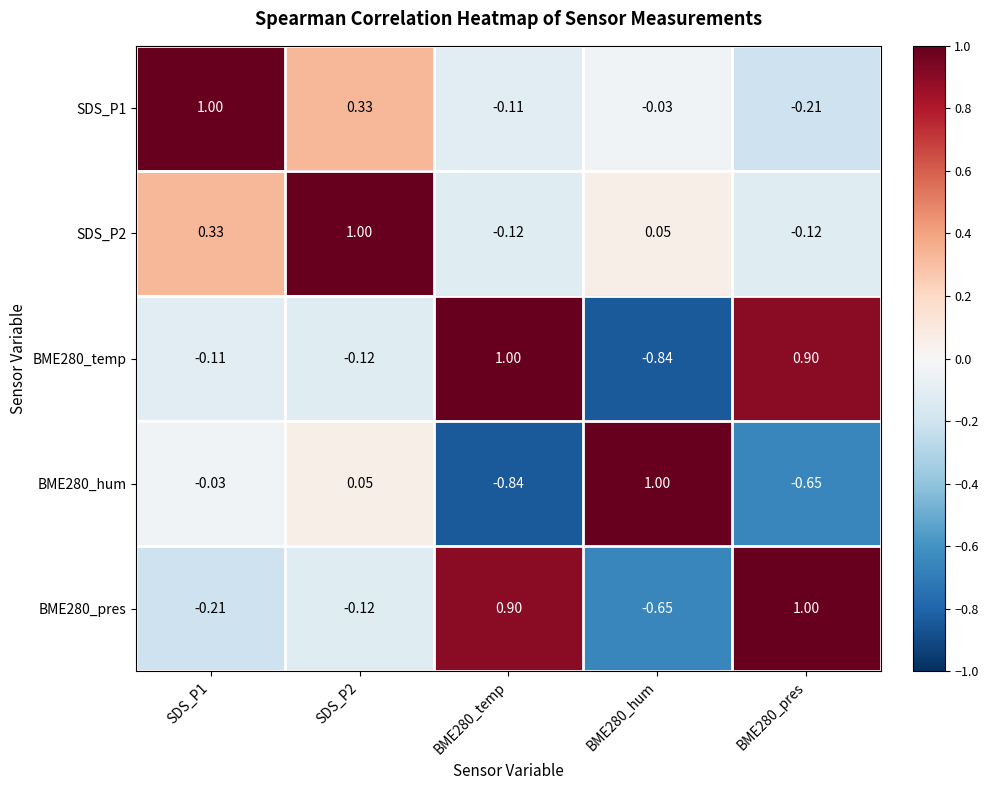

Is the value of BME280_hum at SDS_P2 greater than the value of SDS_P1 at BME280_pres?

Yes